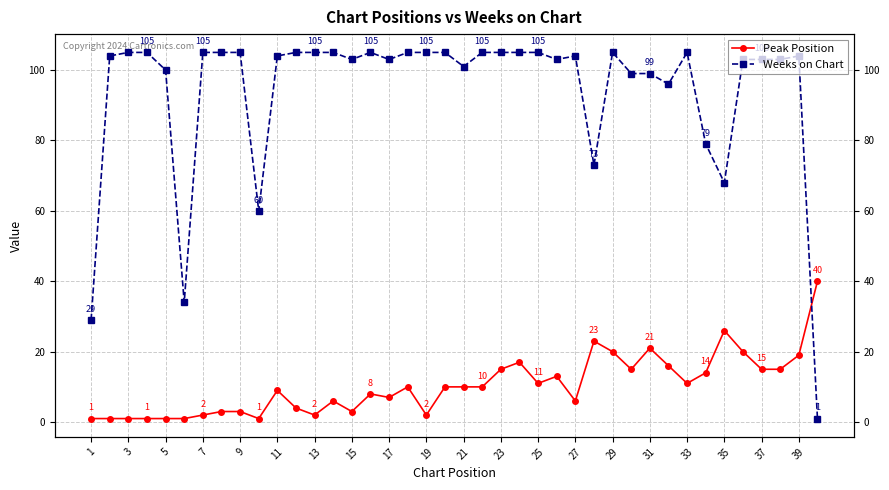

What are all the series names shown in the legend?

Peak Position, Weeks on Chart